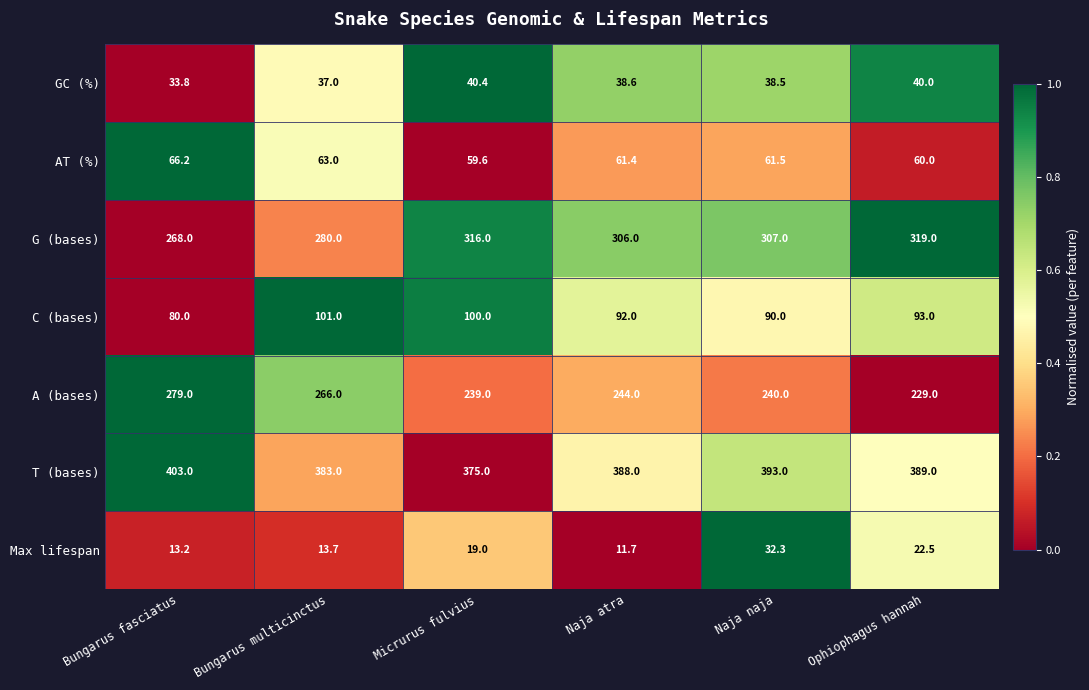

The value of GC (%) at Naja naja is 38.5. True or false?

True